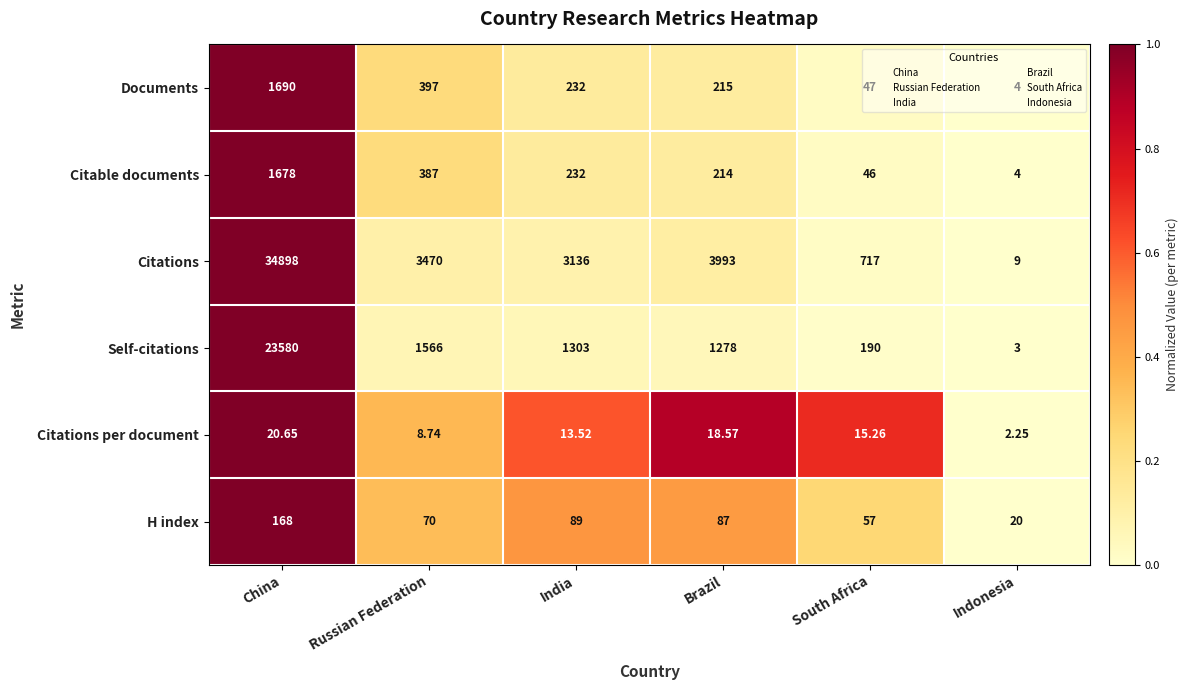

Which series has the largest total across all categories?

Citations